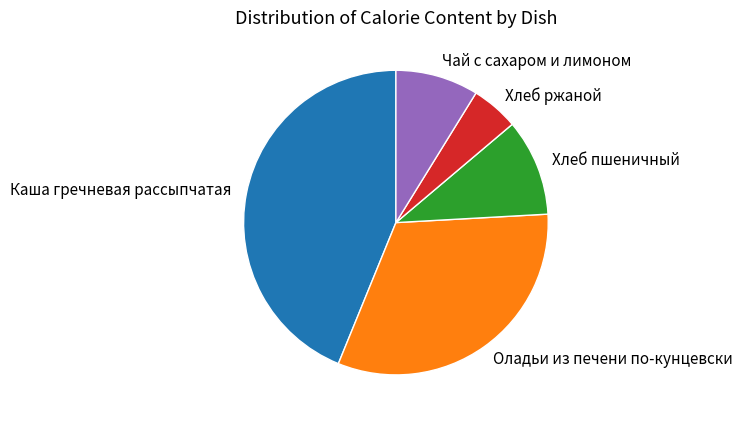

Between Хлеб ржаной and Хлеб пшеничный, which is larger?

Хлеб пшеничный